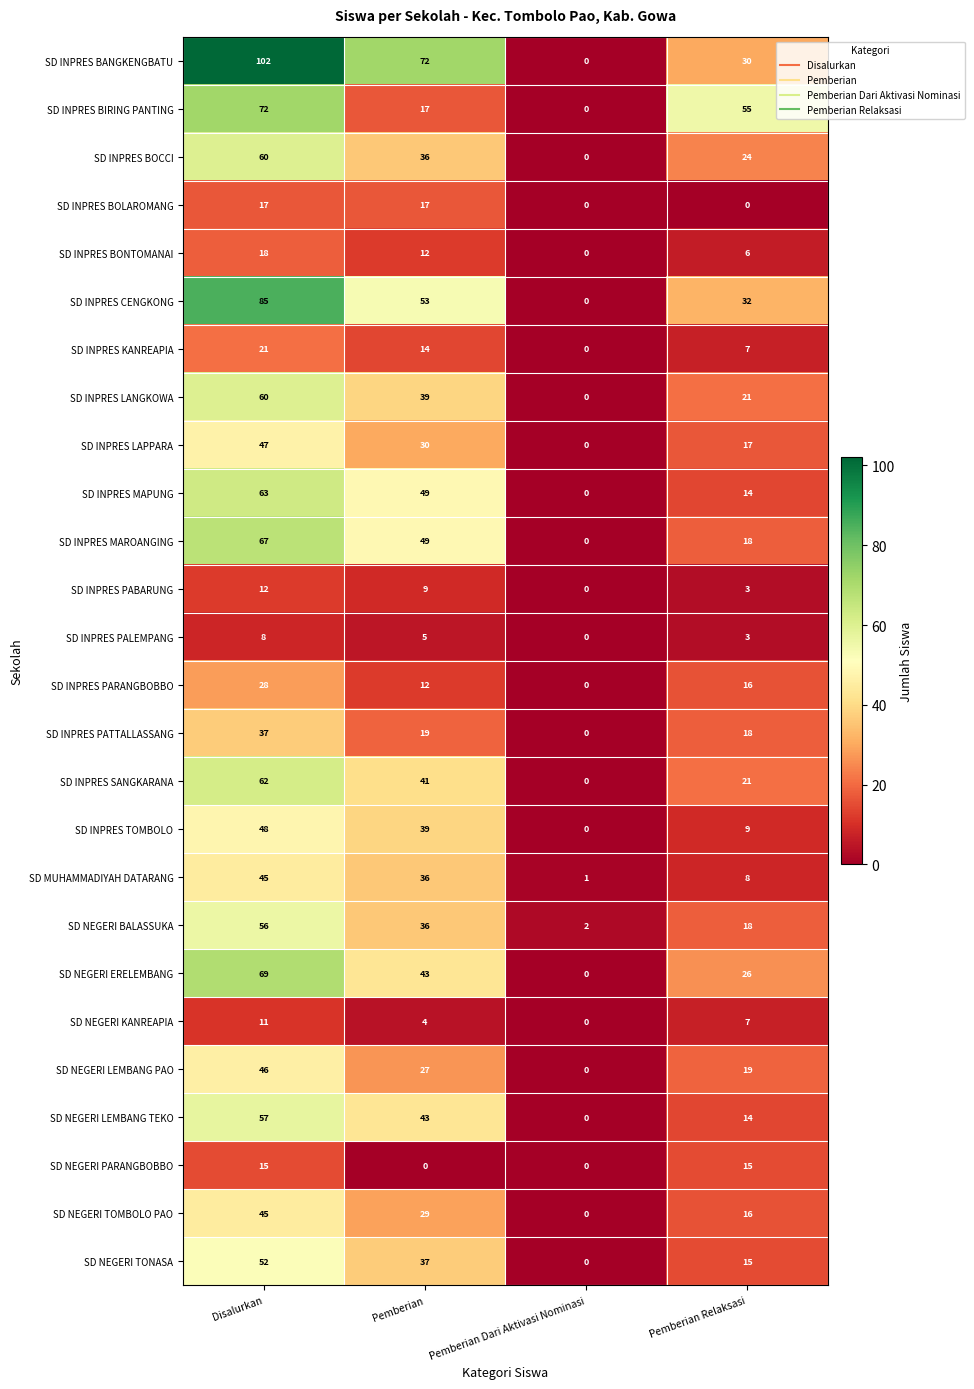

Is it true that SD INPRES PALEMPANG equals 5 at Pemberian Relaksasi?

False